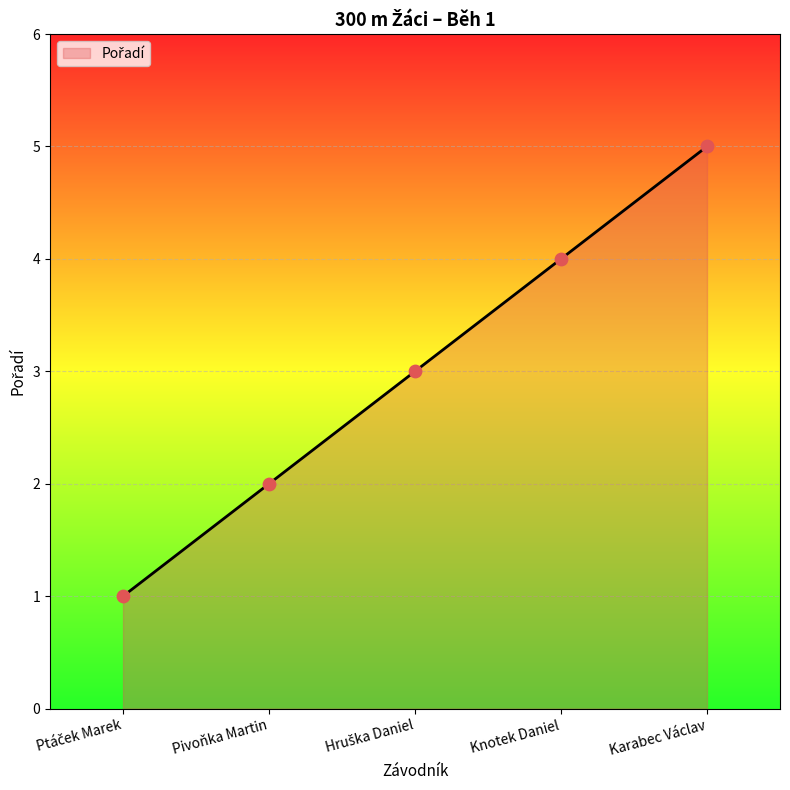

Approximately how many times larger is the value at Karabec Václav compared to Pivoňka Martin?

2.5